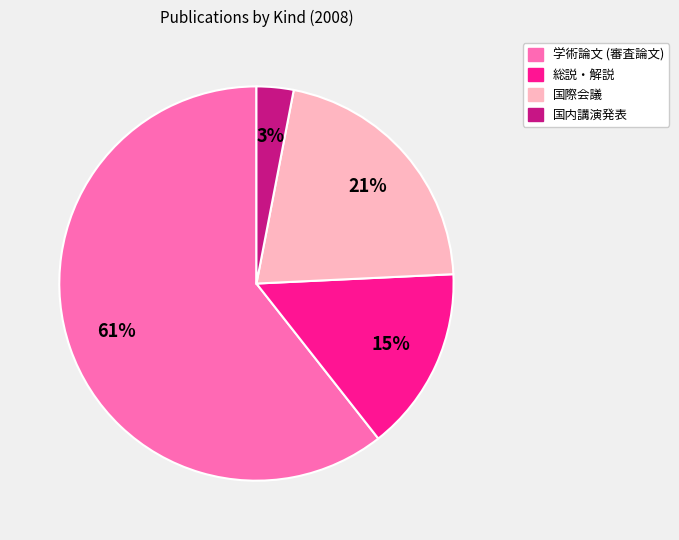

Which category has the smallest portion of the pie?

国内講演発表